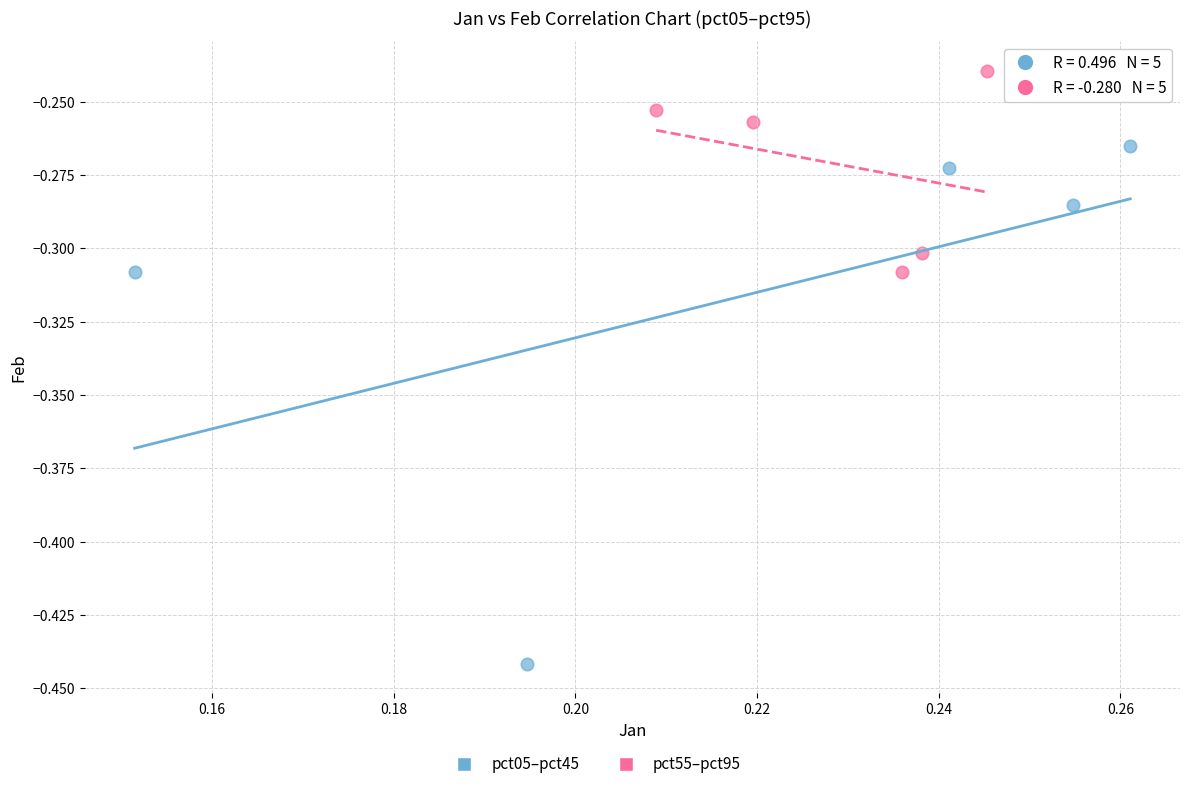

Which series has the widest spread of Y values?

pct05–pct45